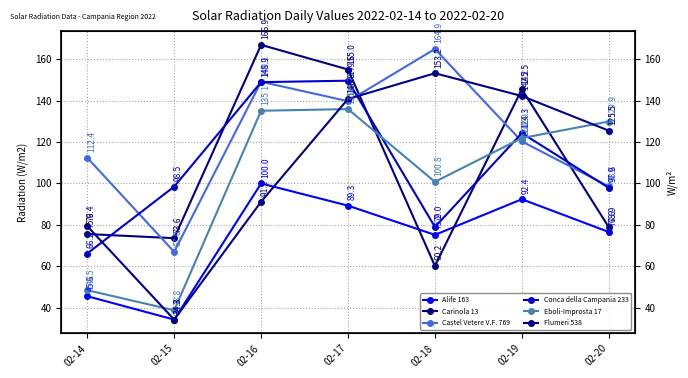

Is it true that Conca della Campania 233 equals 81.2 at 02-16?

False